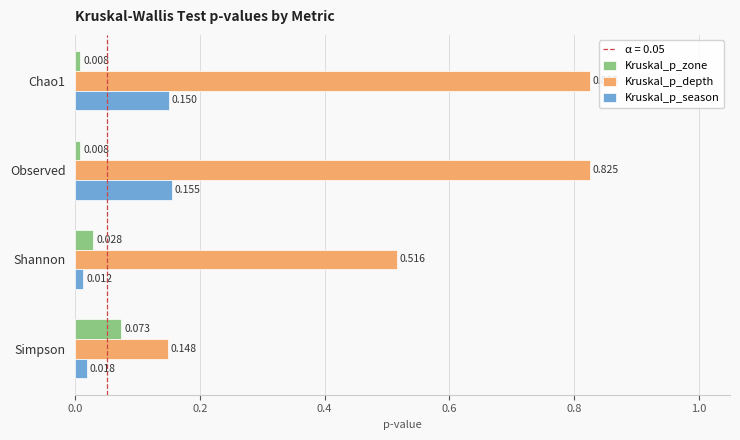

Where is Kruskal_p_depth nearest to the value 0?

Simpson